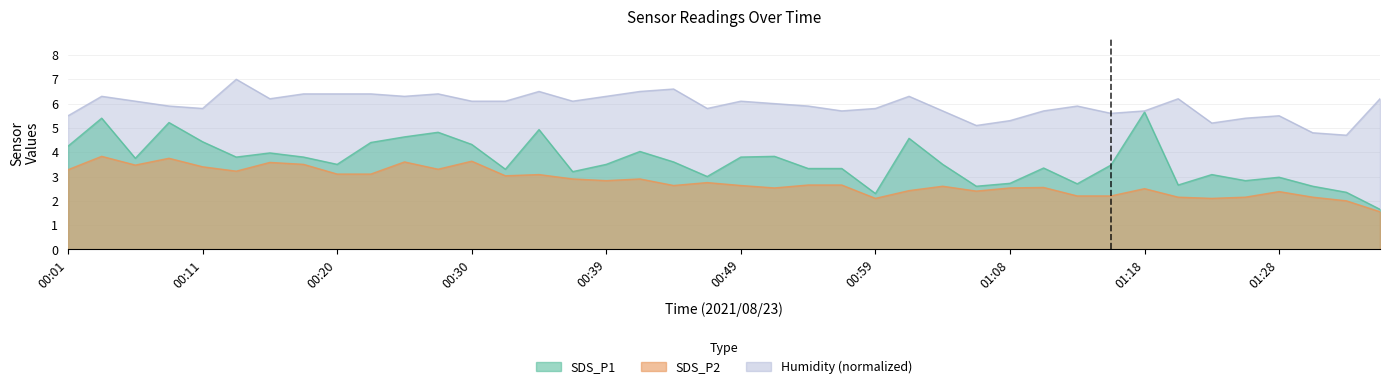

What are all the series names shown in the legend?

SDS_P1, SDS_P2, Humidity